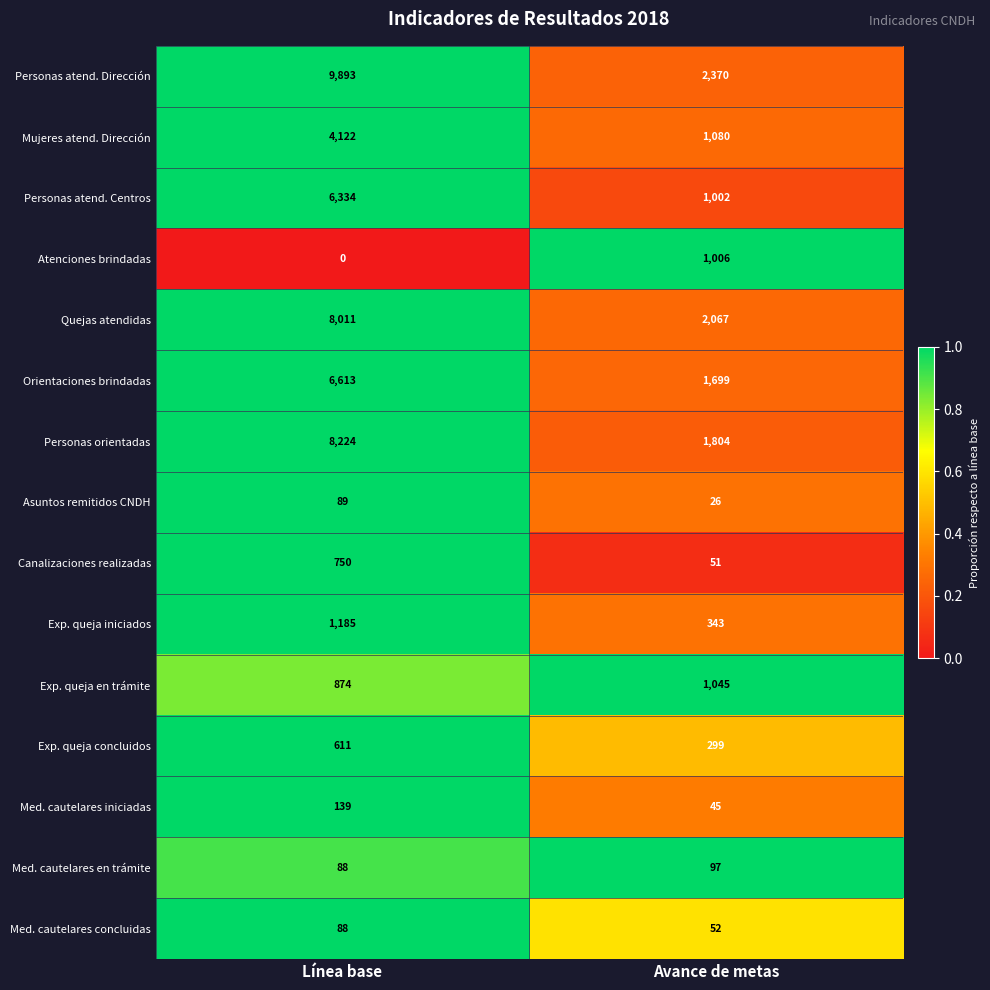

Which series has the widest spread of values?

Personas atend. Dirección